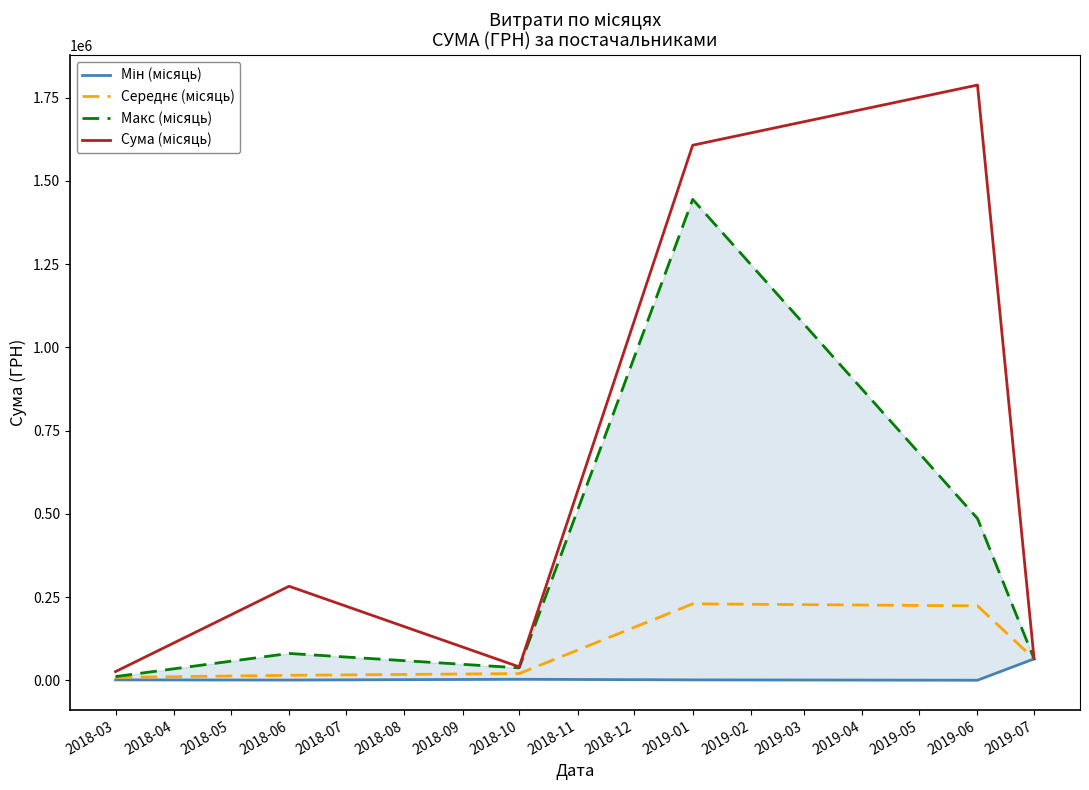

What is the value of the Сума (місяць) point at the 1st from the left?

26035.3